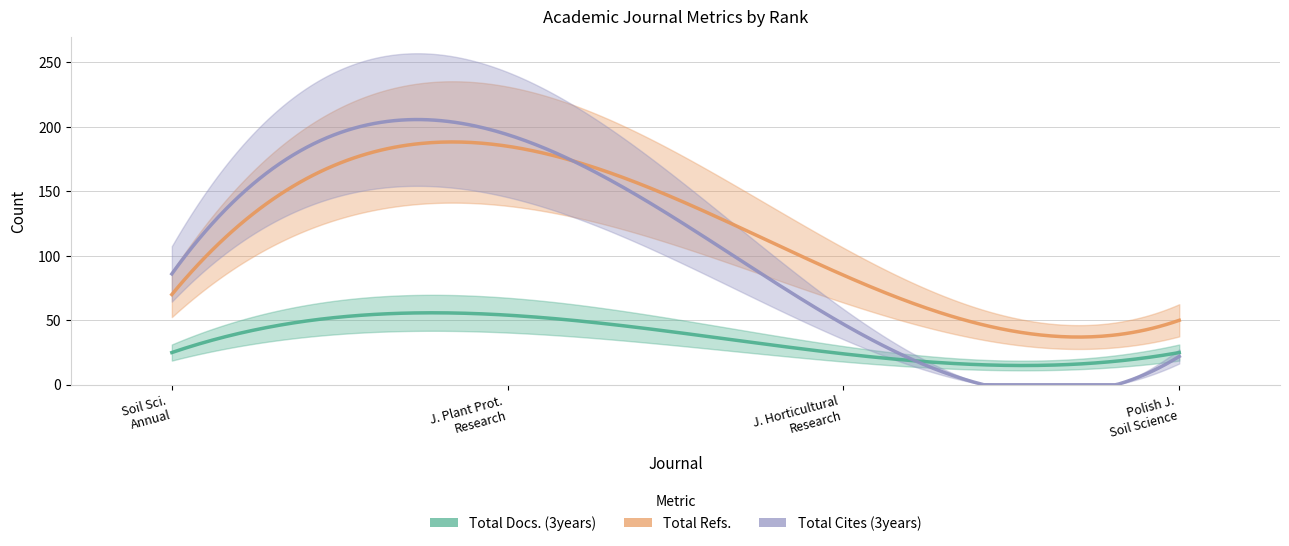

What is the label of the 4th point from the right?

Soil Science Annual